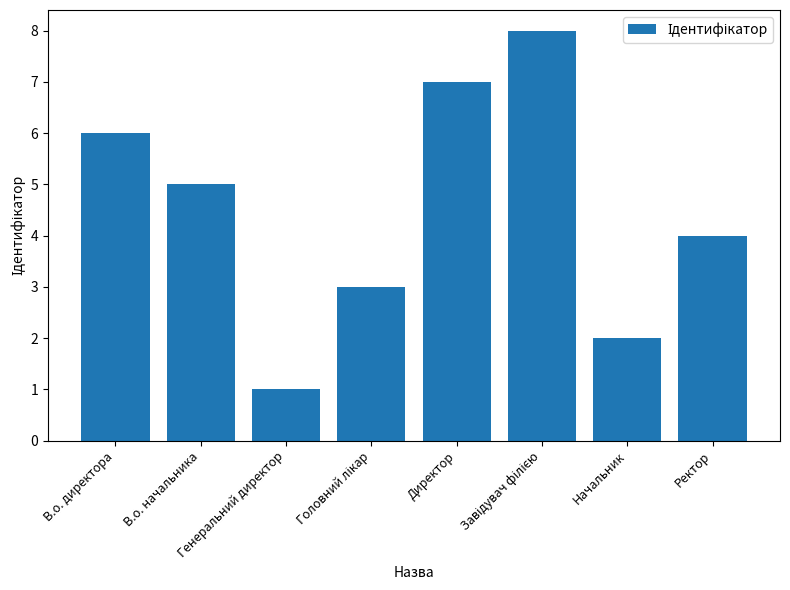

How many bars are there in total?

8